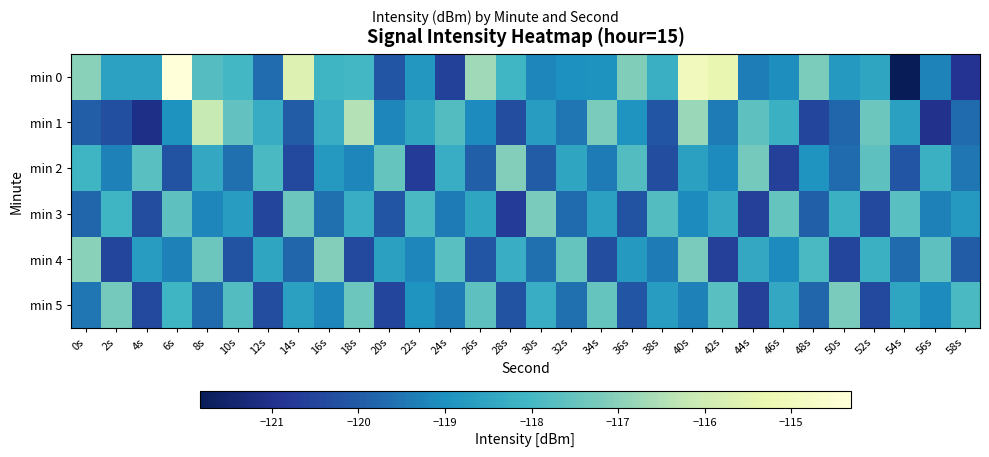

What is the difference between the highest and lowest values at 52s?

3.0